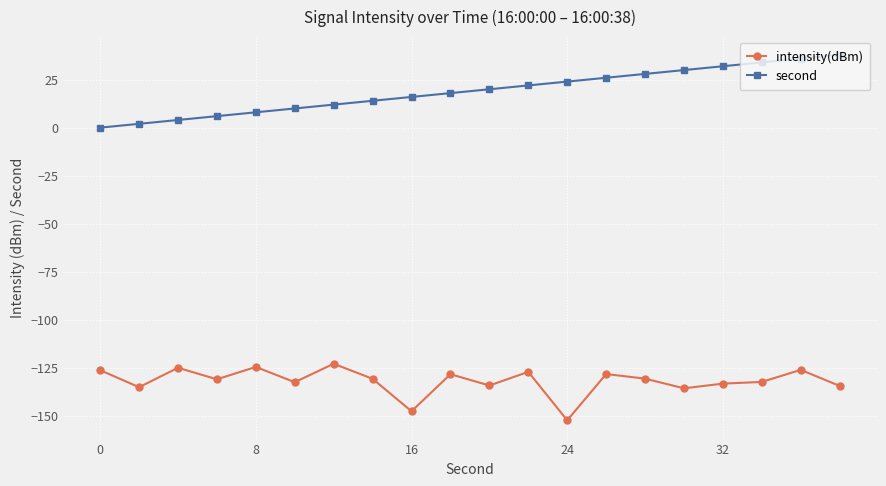

Which series has the largest total across all categories?

second